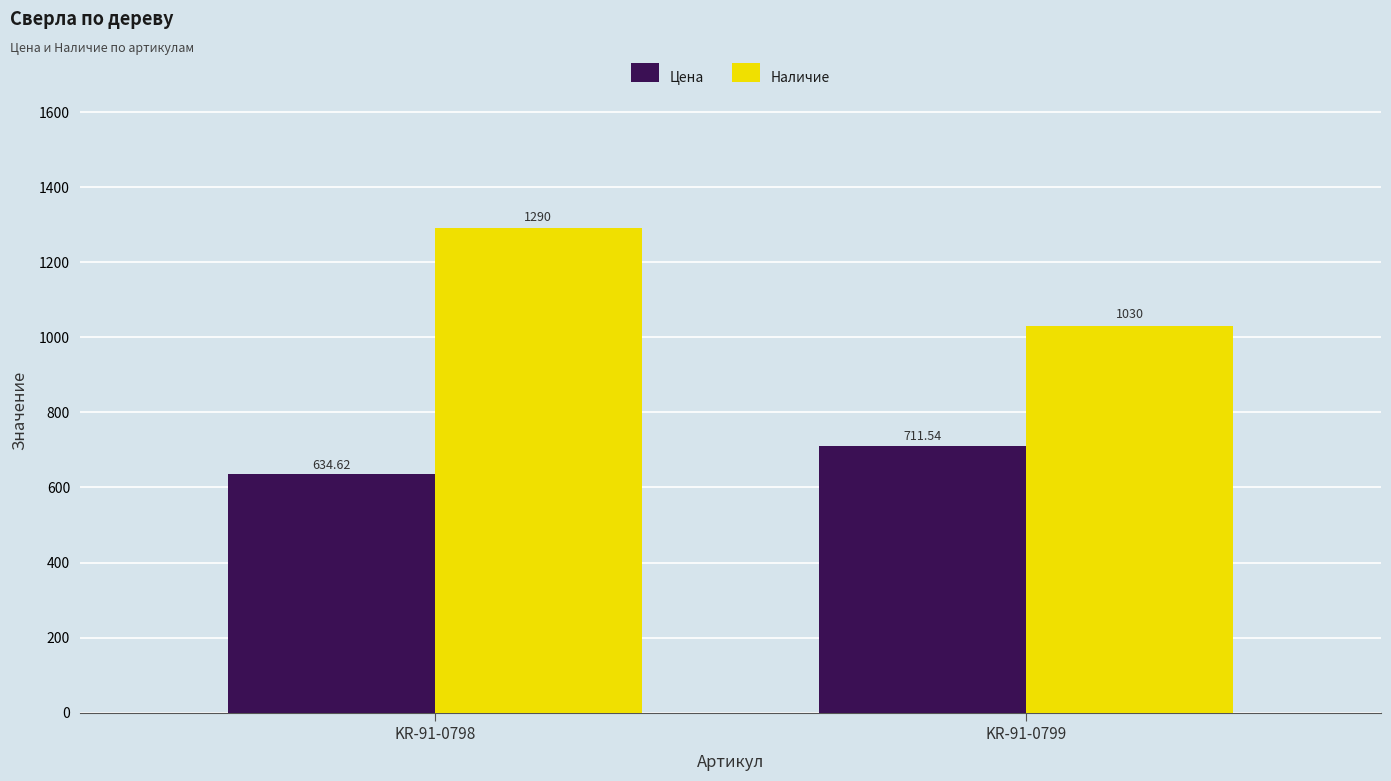

How many groups of bars are there?

2